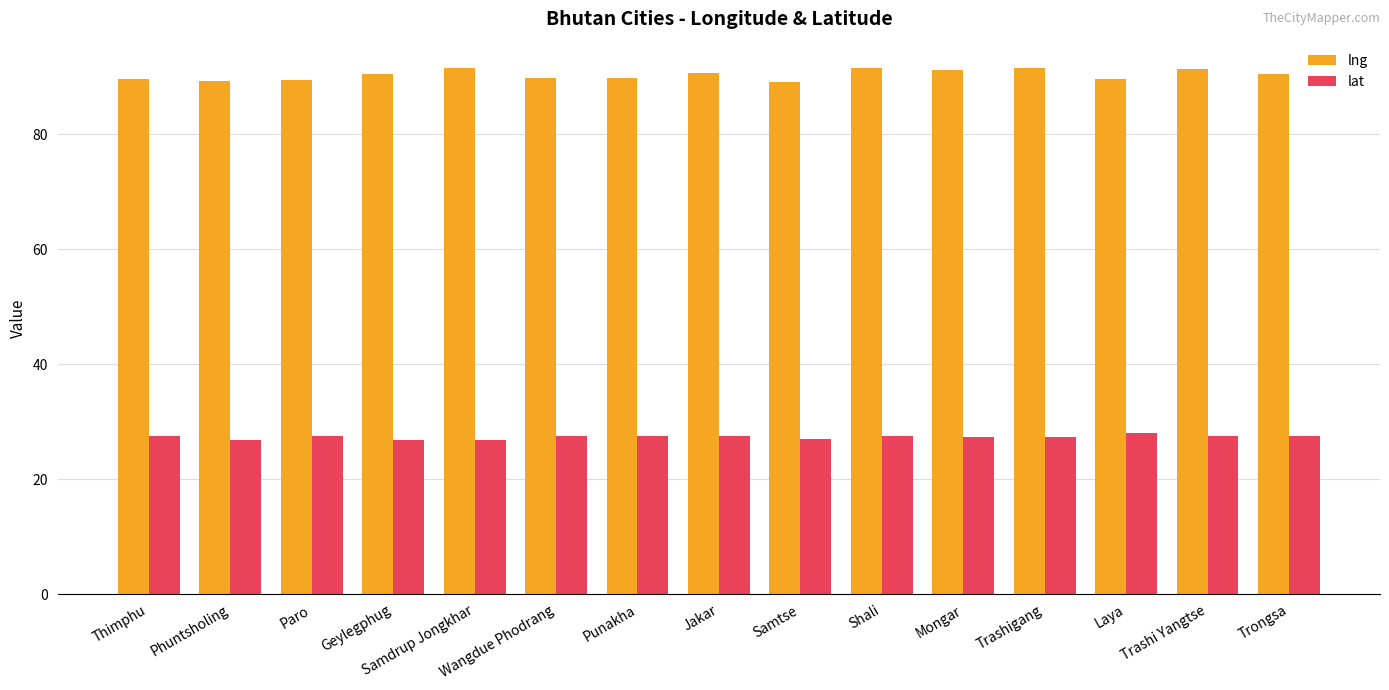

Read the lng value at Samtse.

89.1